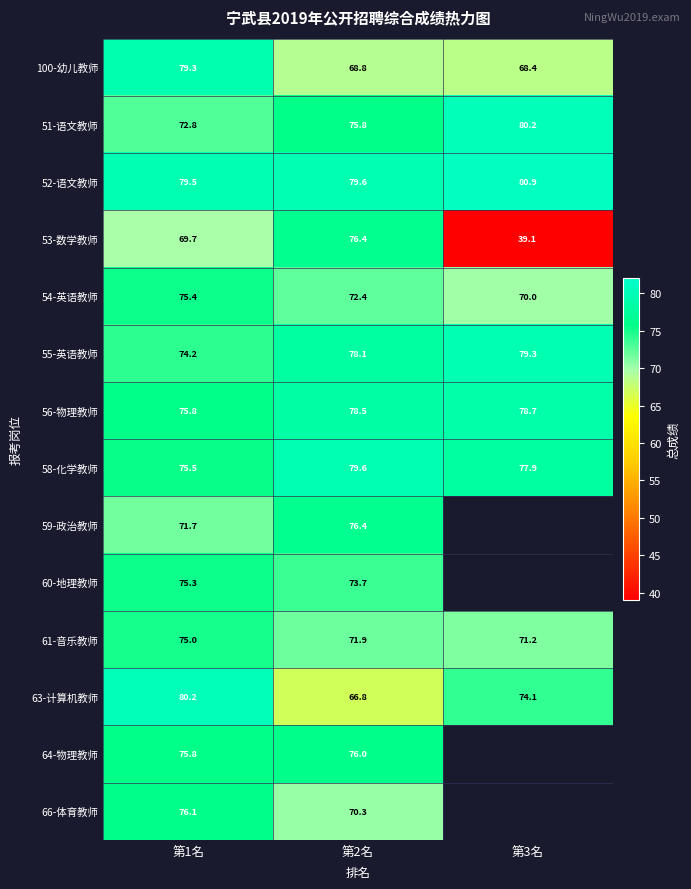

Read the 54-英语教师 value at 第1名.

75.4